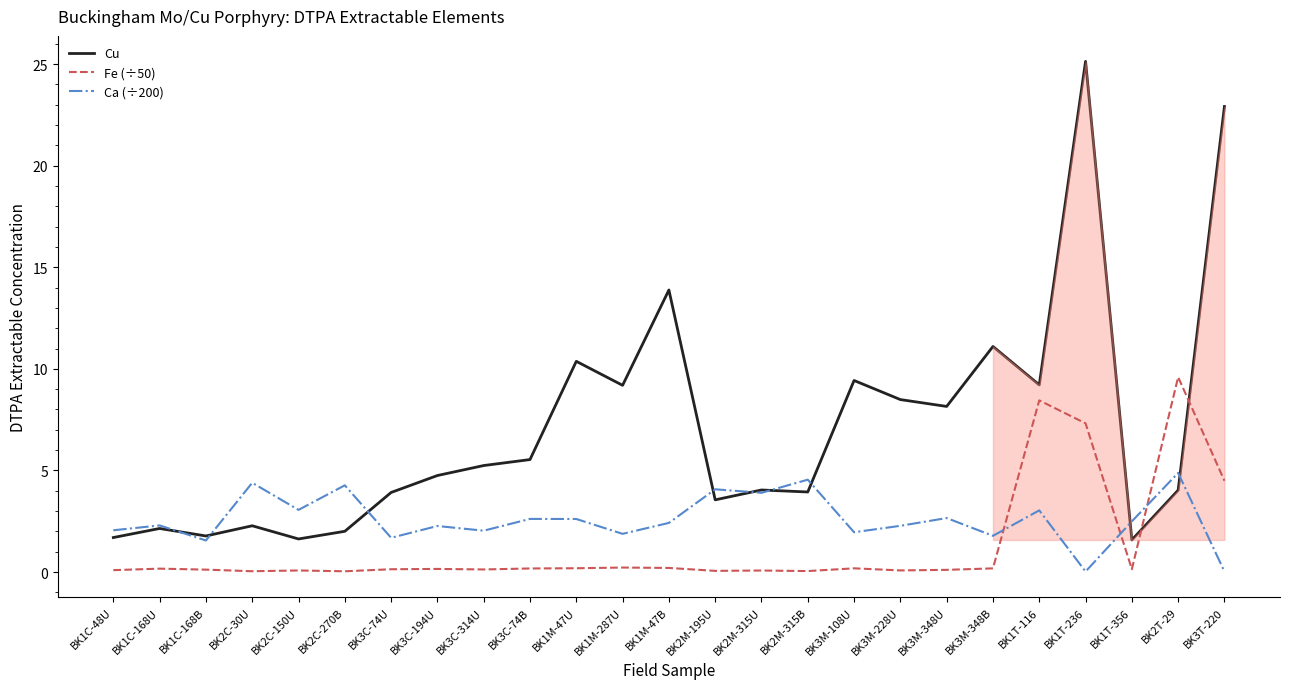

True or false: Cu has more than 0 interior local peaks.

True